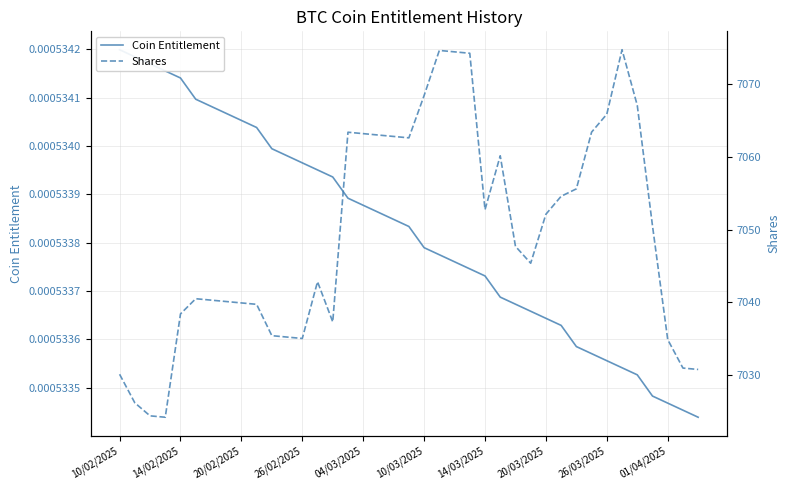

Between 29 and 15, which is larger?

15